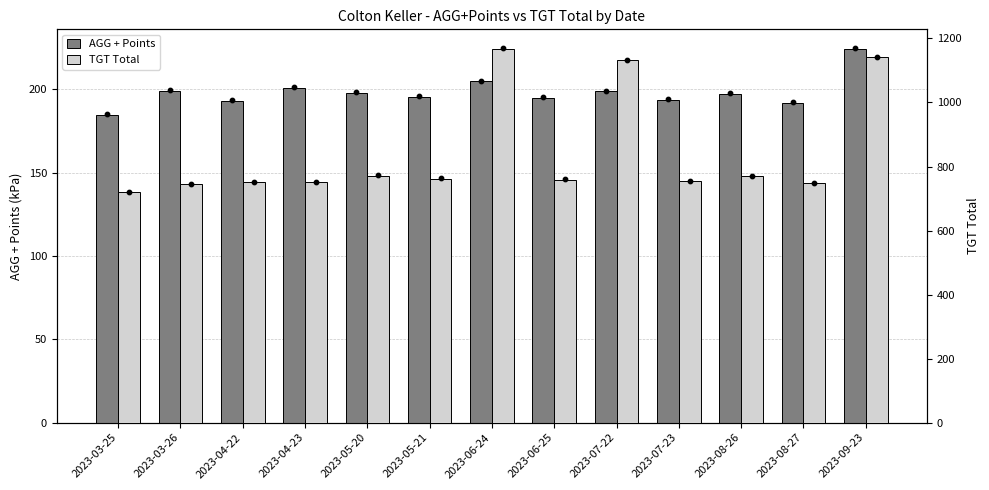

What are all the series names shown in the legend?

AGG + Points, TGT Total